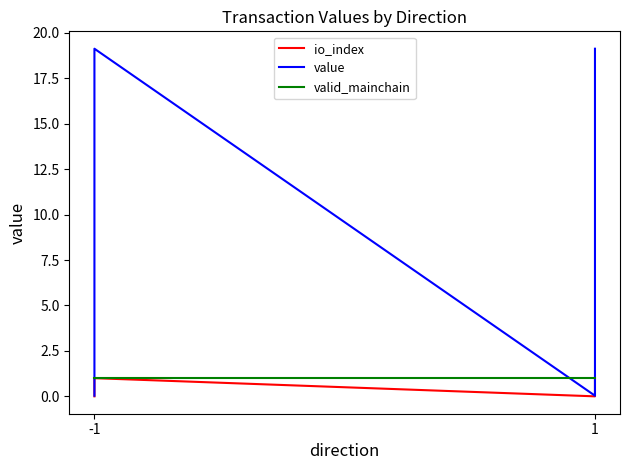

What is the maximum value for io_index?

1.0